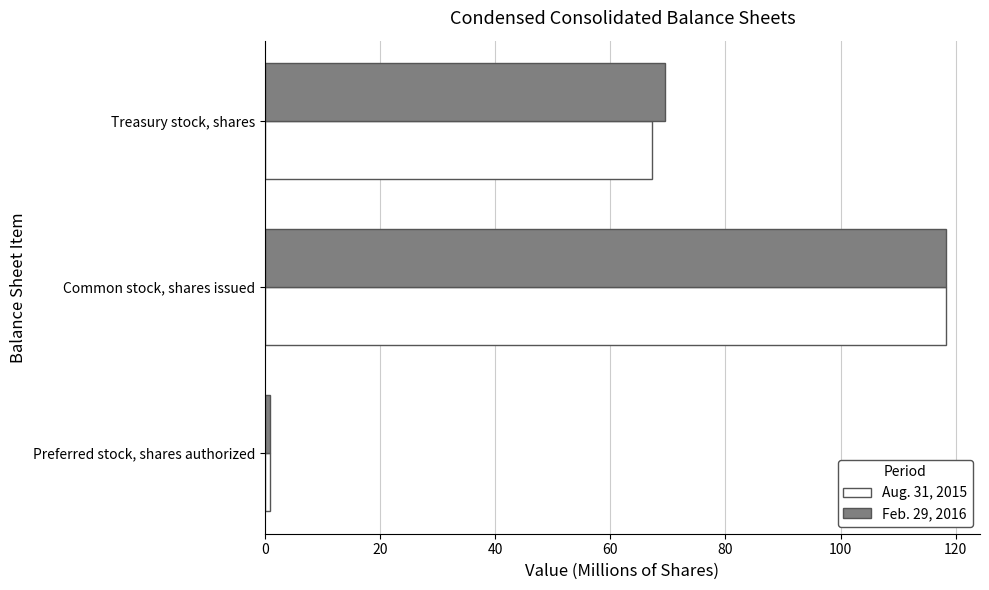

What is the spread (max minus min) of values at Treasury stock, shares?

2.2